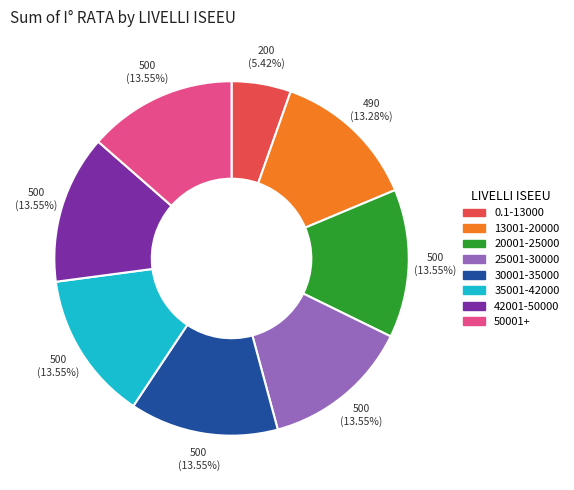

Is there a majority slice in this chart?

No